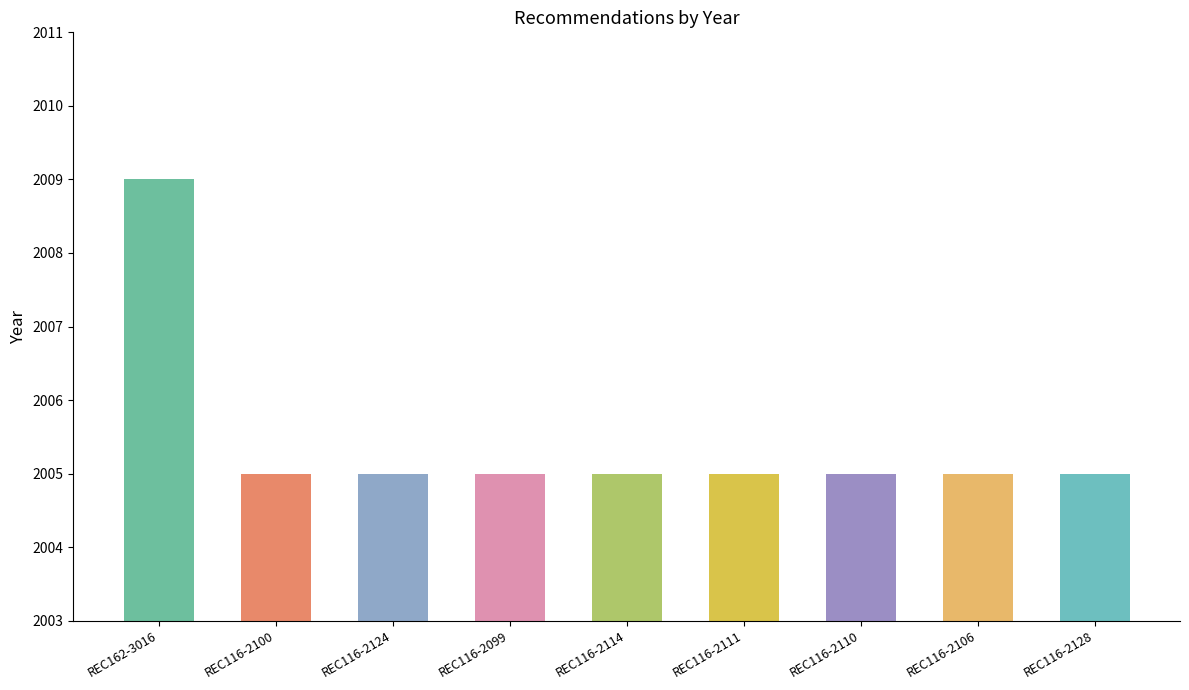

How many categories are shown in the chart?

9